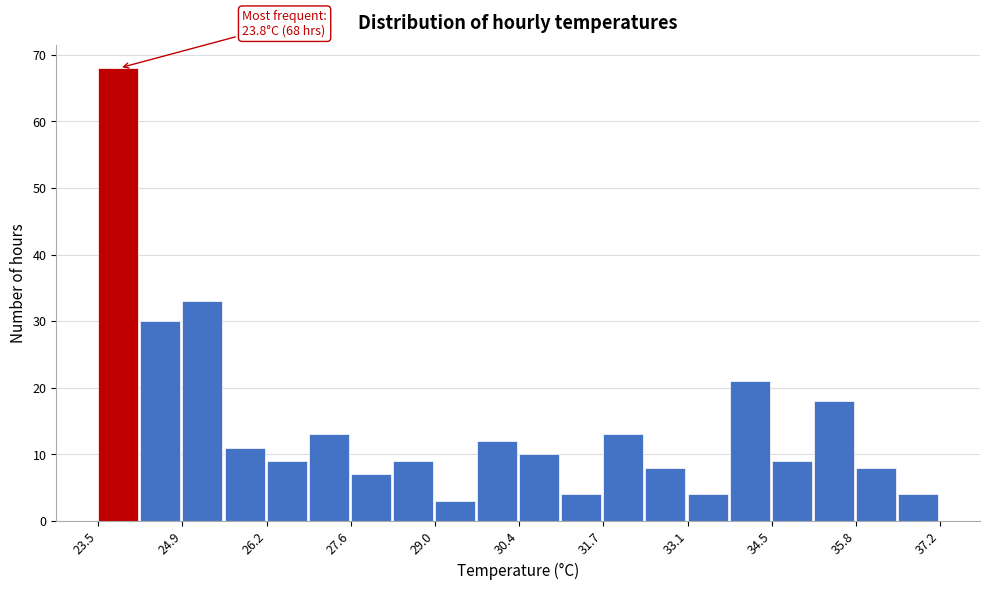

Read against the x-axis, roughly where is the centre of the tallest bar?

23.8